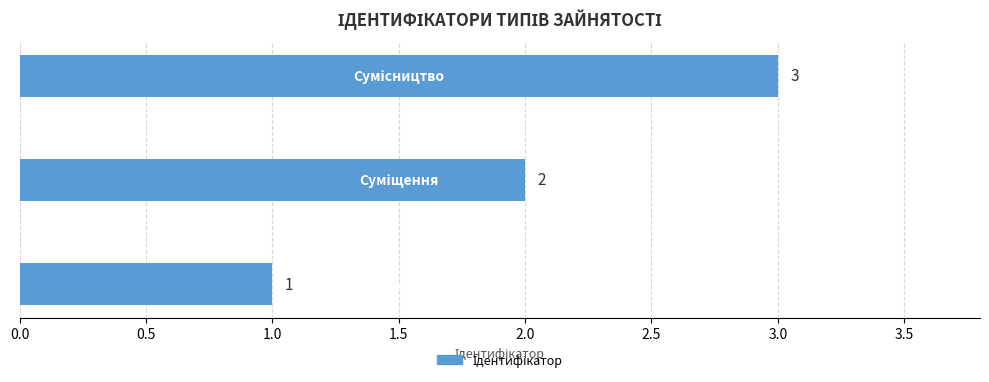

How many values are below 2?

1